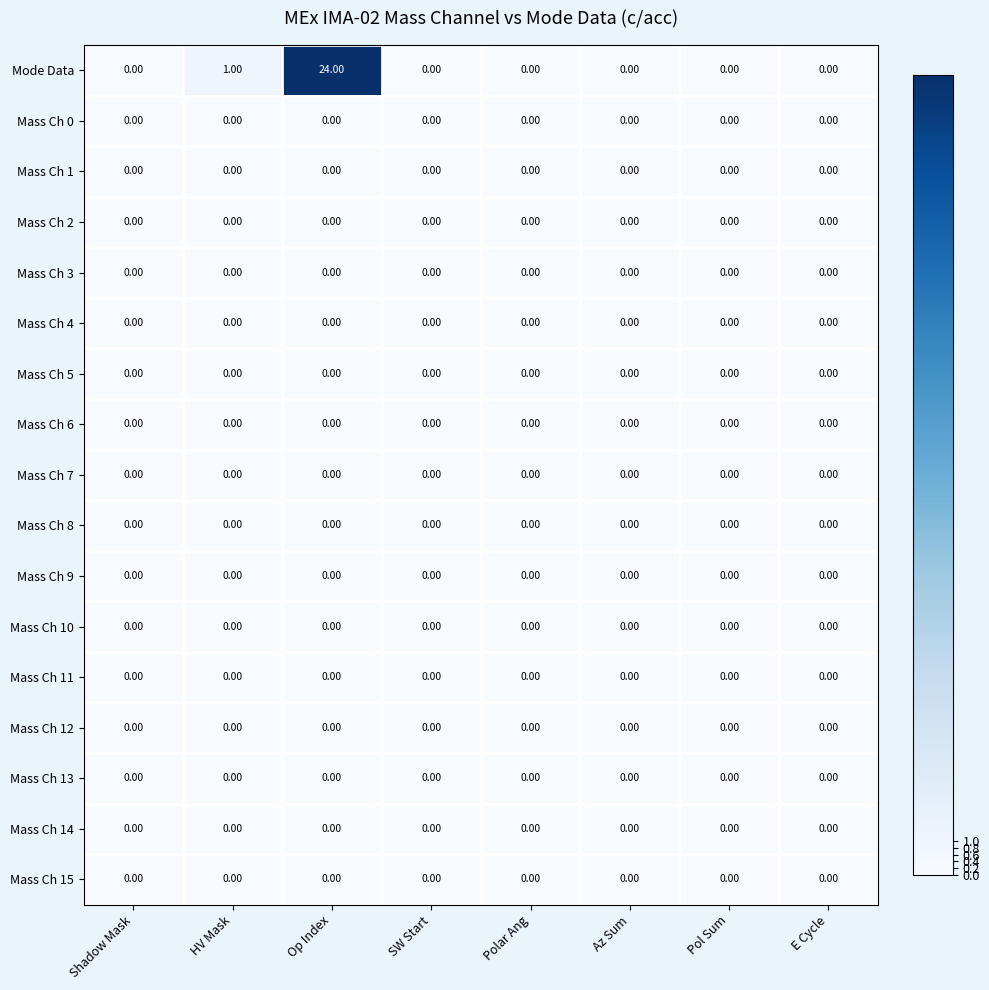

How many distinct data groups are displayed?

17